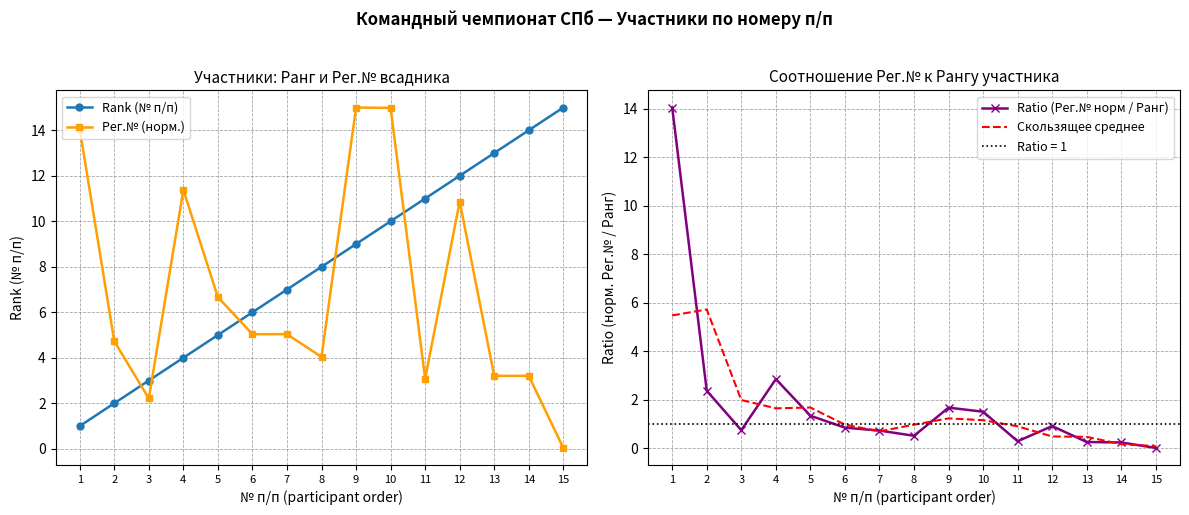

How many interior local valleys does the Ratio (Рег.№ норм / Ранг) series have?

3